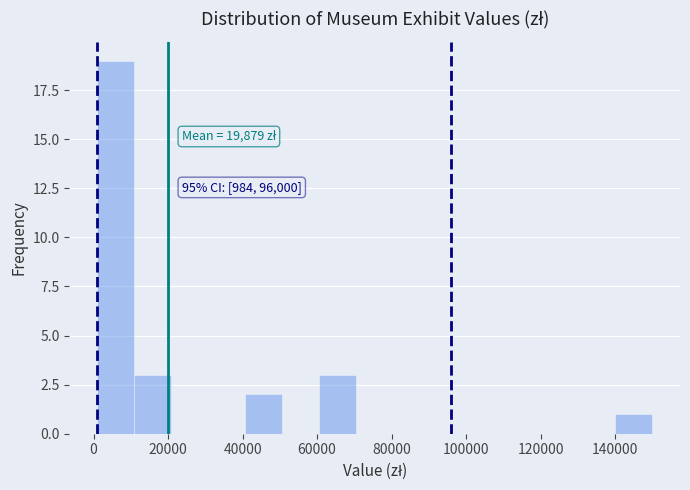

Which range on the x-axis has the tallest bar?

0 to 10000